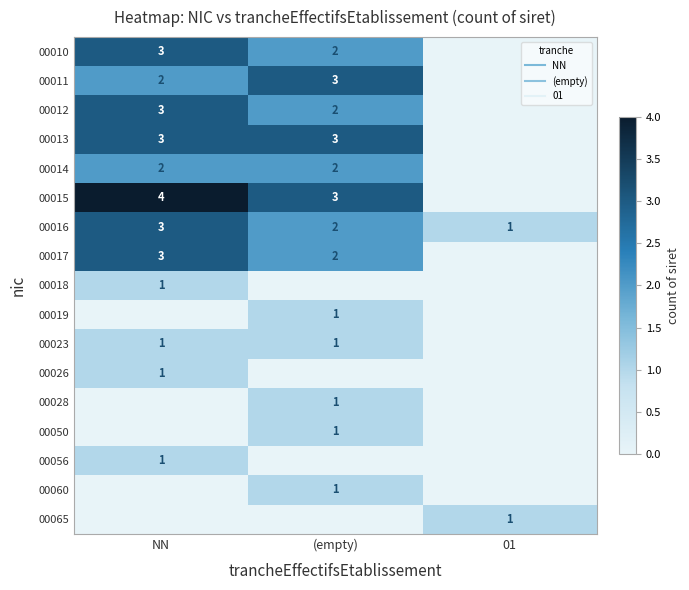

Which series has the widest spread of values?

00015